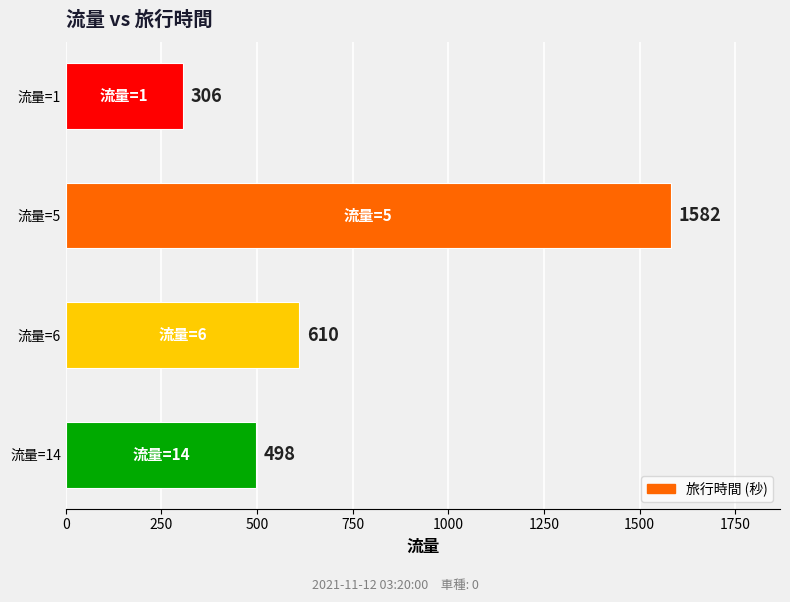

Rank the categories by value from highest to lowest.

流量=5, 流量=6, 流量=14, 流量=1